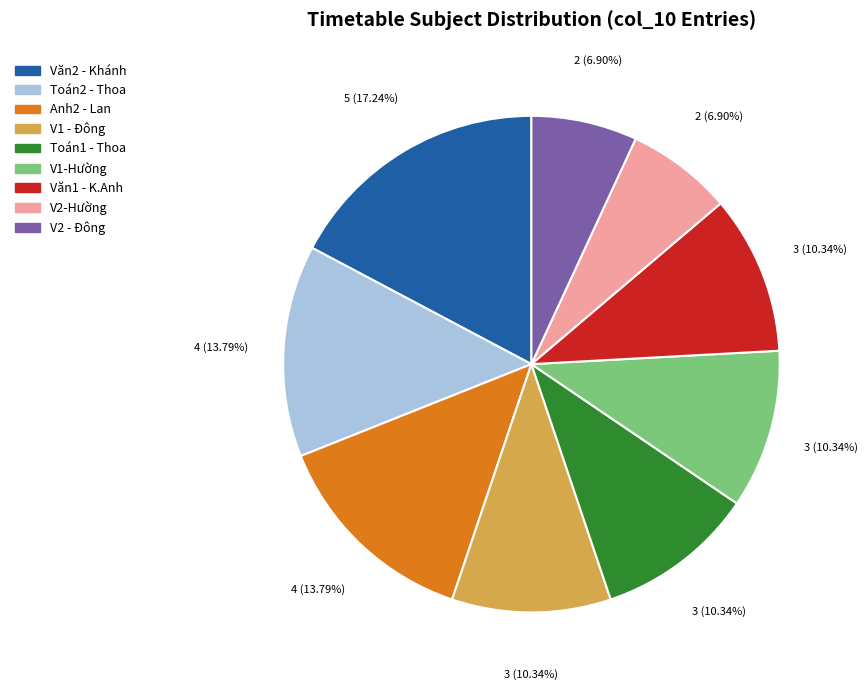

To the nearest percent, what is the average slice percentage?

11%